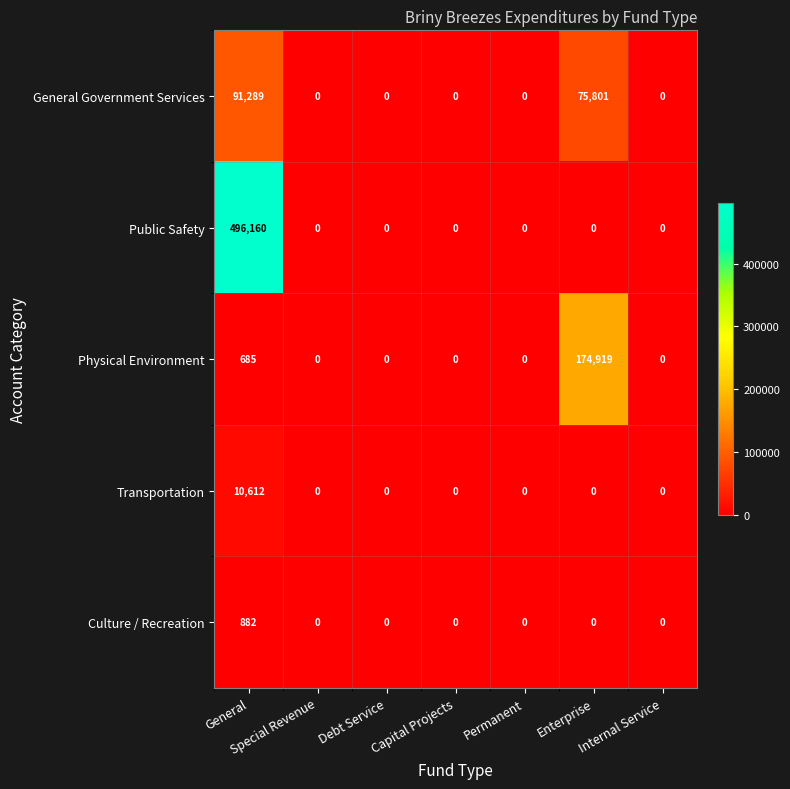

Is it true that Transportation equals 5104 at General?

False